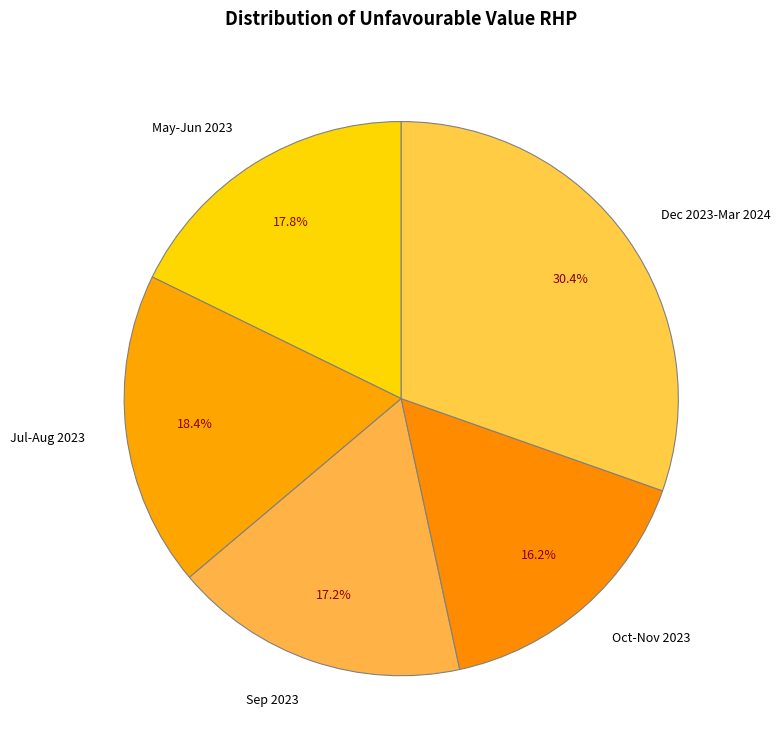

Rank the categories by value from lowest to highest.

Oct-Nov 2023, Sep 2023, May-Jun 2023, Jul-Aug 2023, Dec 2023-Mar 2024